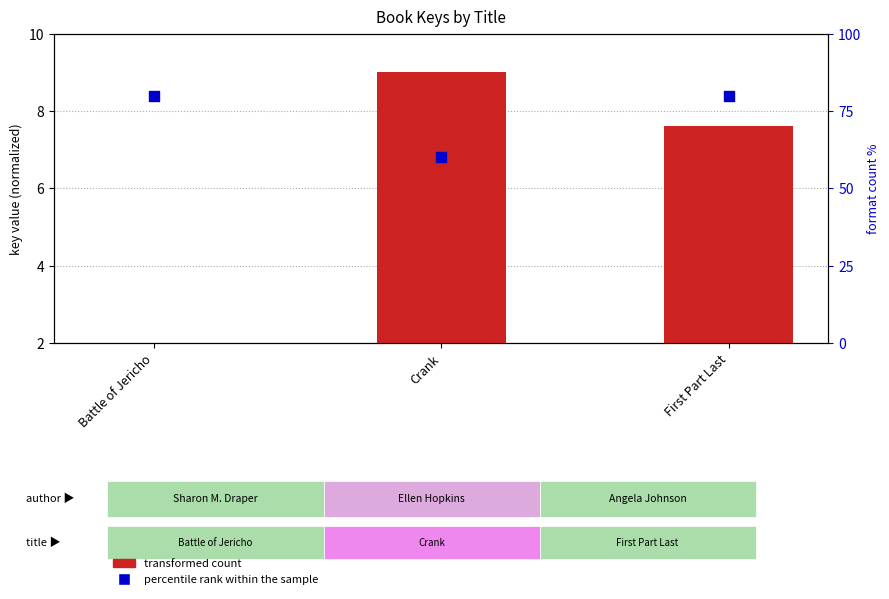

At which category is the sum across all series the highest?

First Part Last